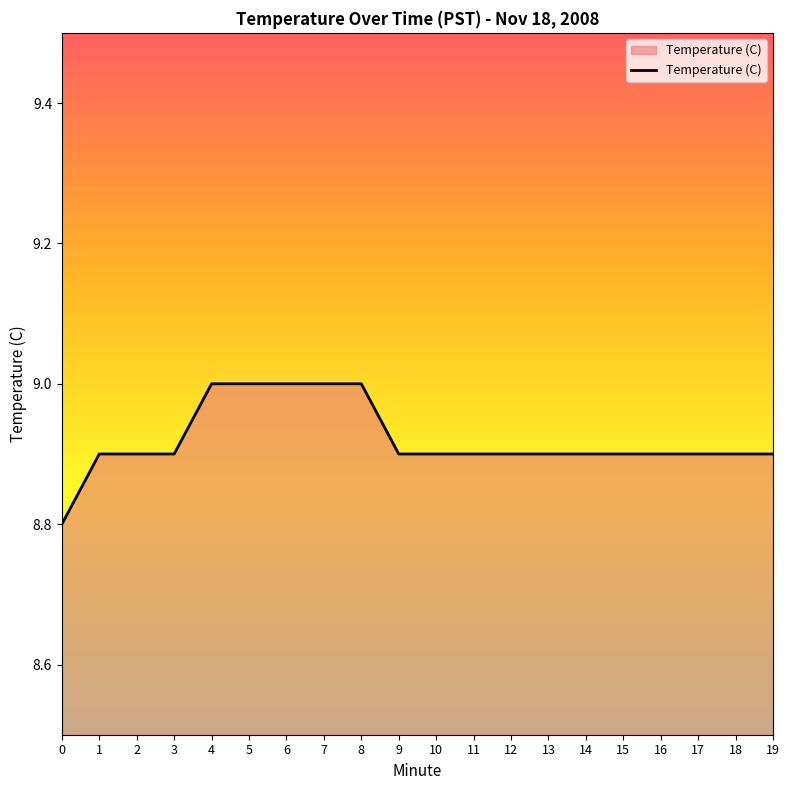

Does the chart display data point markers on the line(s)?

No